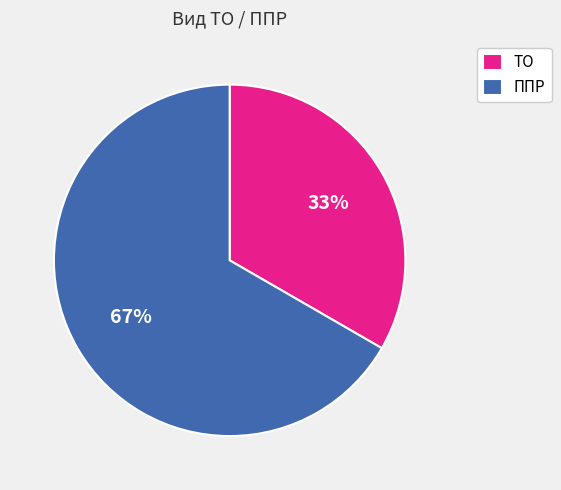

Which category has the biggest portion of the pie?

ППР